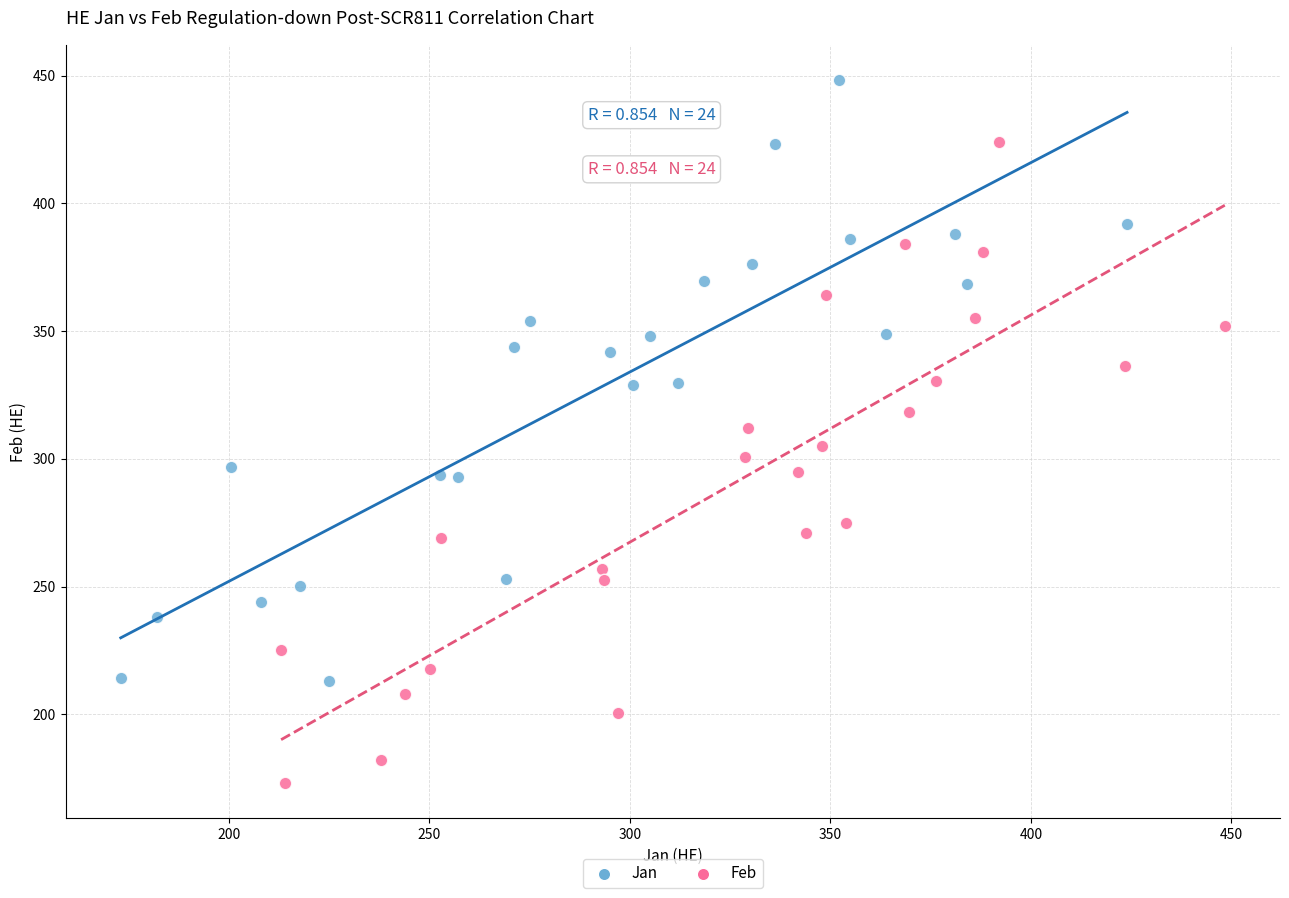

Which series reaches the maximum Y coordinate?

Jan